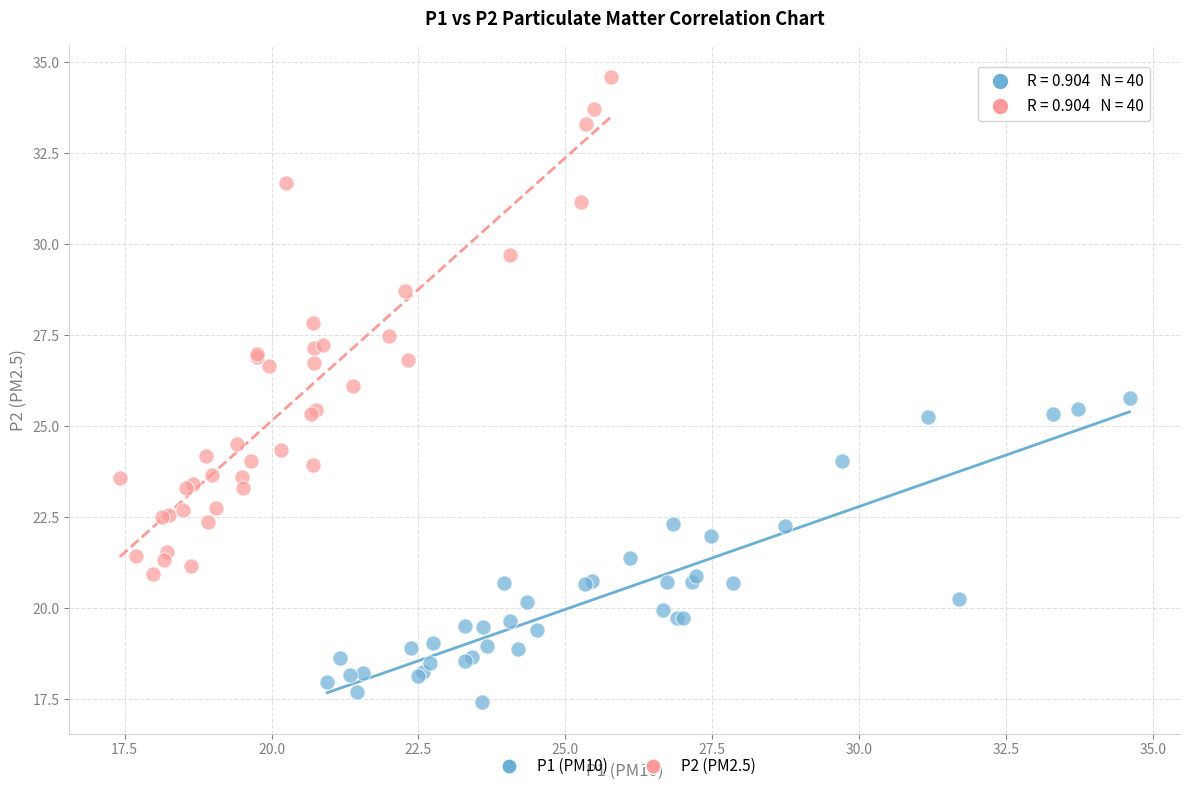

Which series has the widest spread of Y values?

P2 (PM2.5)